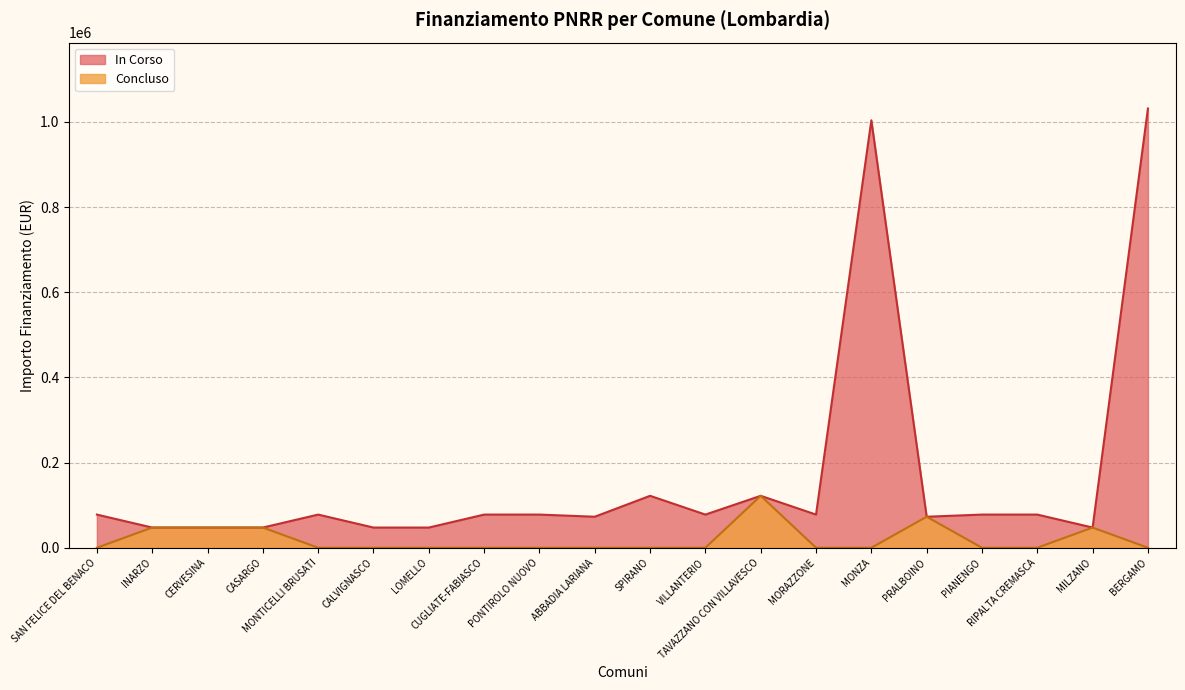

How many interior local peaks does the IMPORTO FINANZIAMENTO REGIS series have?

4